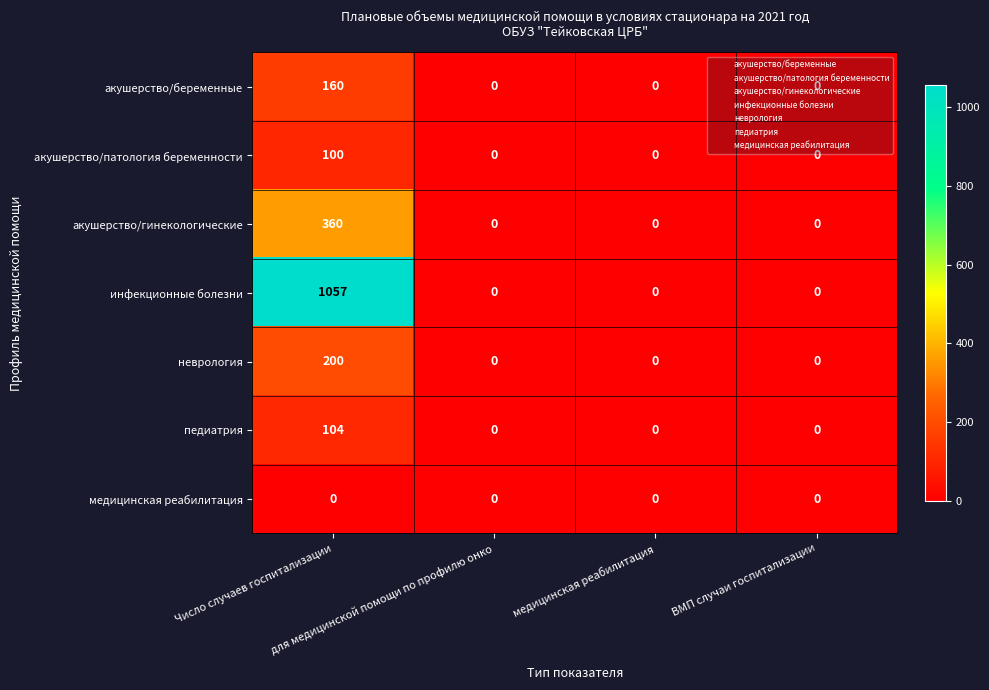

At how many categories does at least one series exceed 856?

1